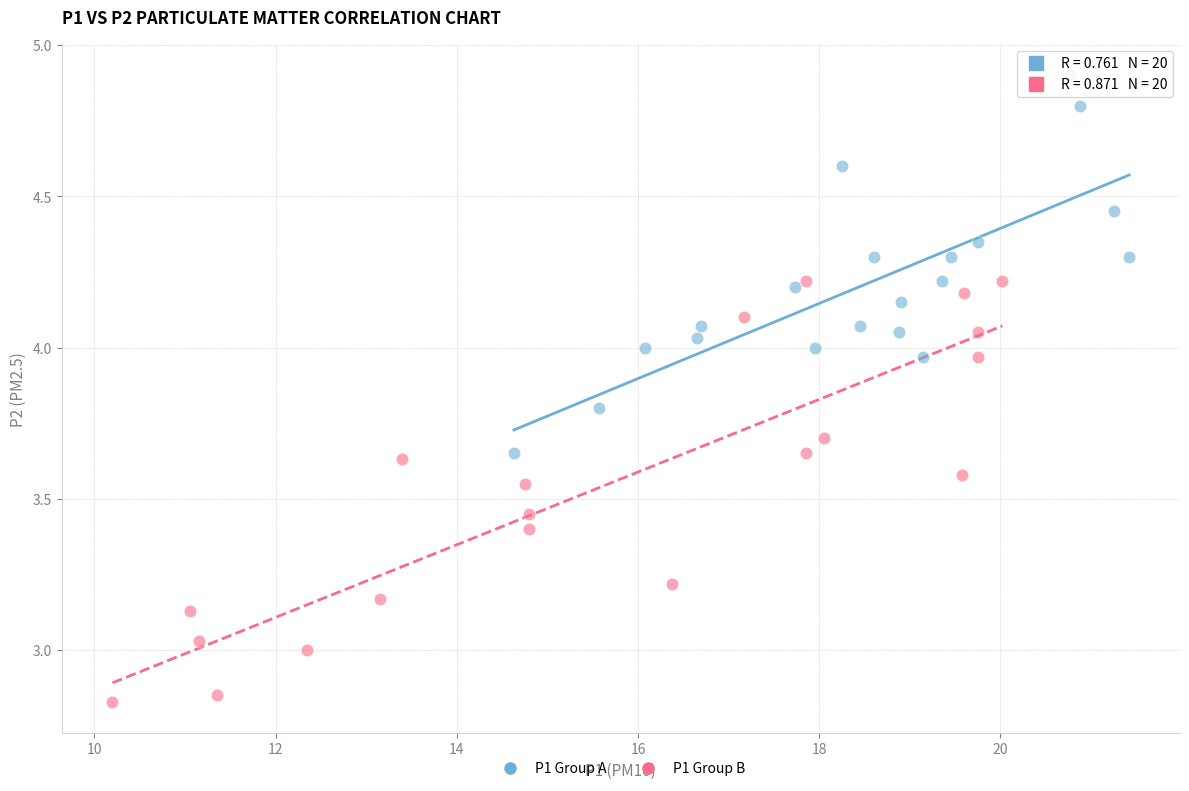

What are all the series names shown in the legend?

P1 Group A, P1 Group B